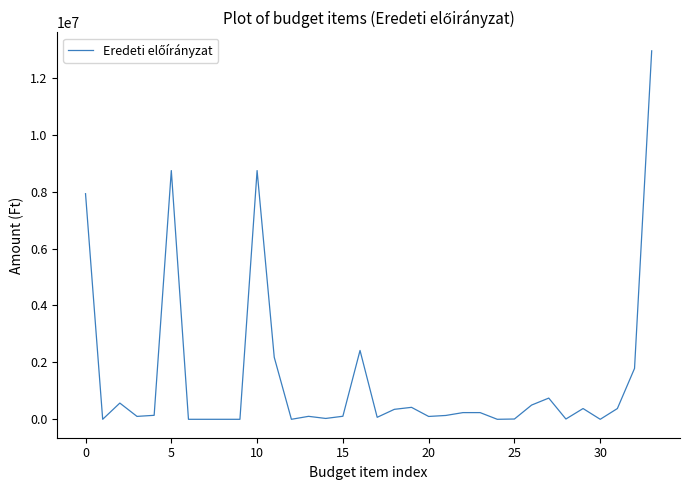

What is the difference between the maximum and minimum values?

12946000